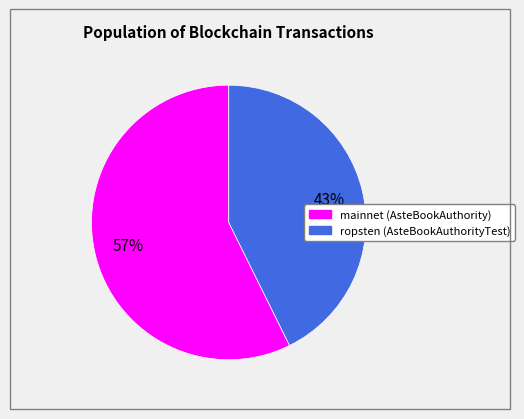

Which has a higher value, mainnet (AsteBookAuthority) or ropsten (AsteBookAuthorityTest)?

mainnet (AsteBookAuthority)